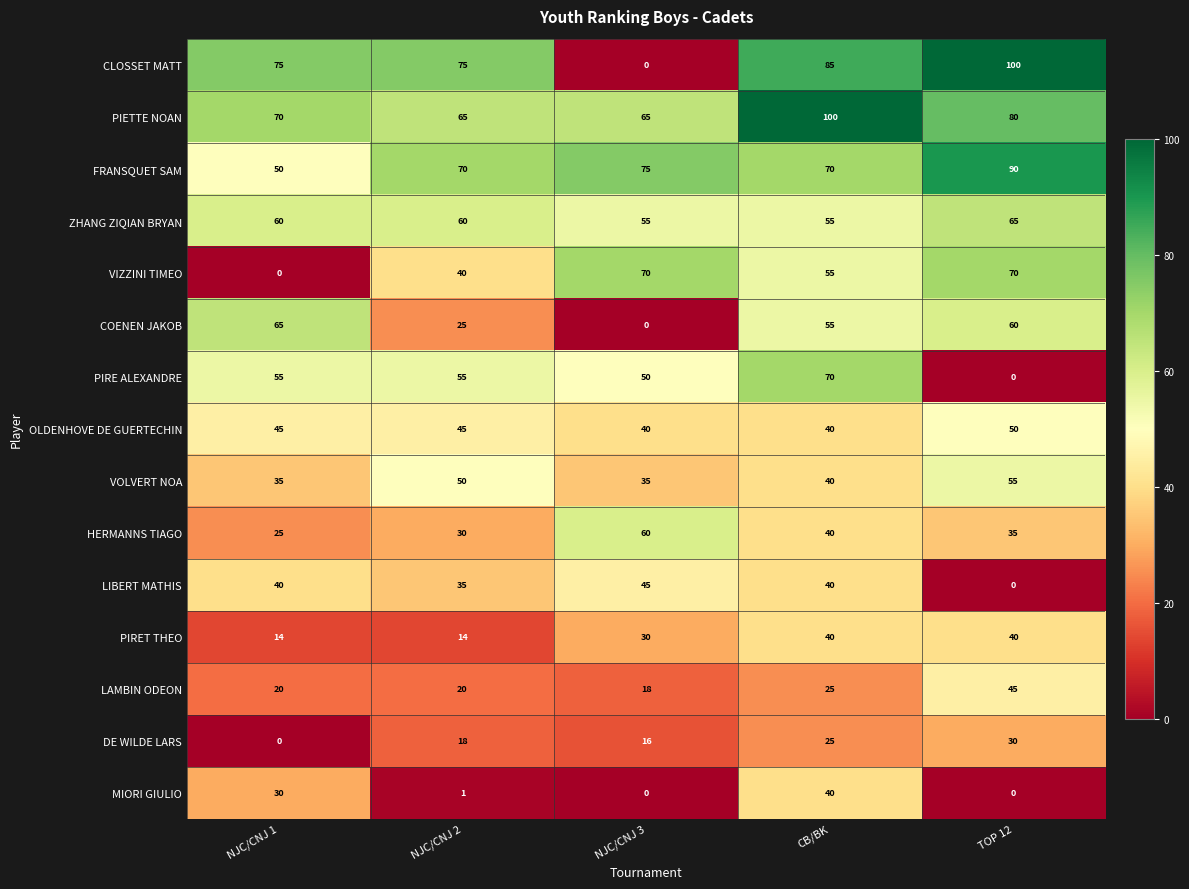

What is the sum of the VOLVERT NOA values at NJC/CNJ 2 and TOP 12?

105